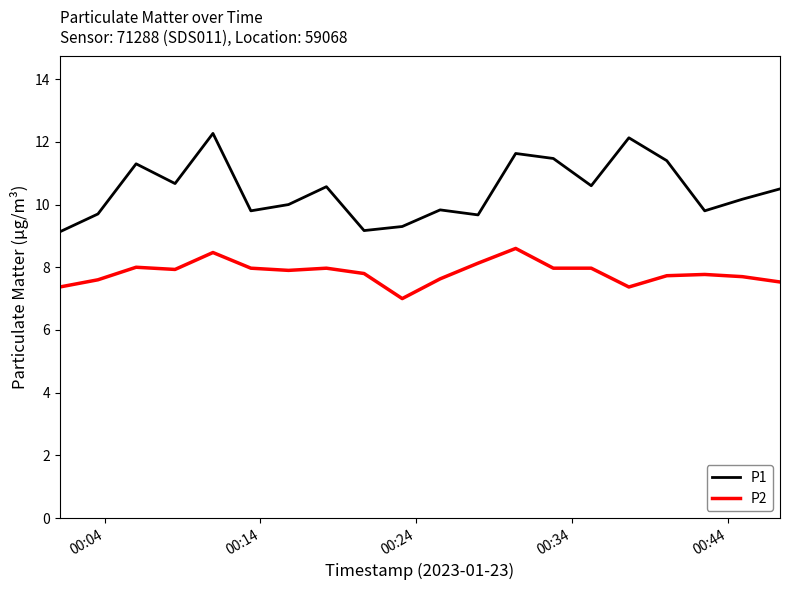

True or false: P1 and P2 intersect in this chart.

False